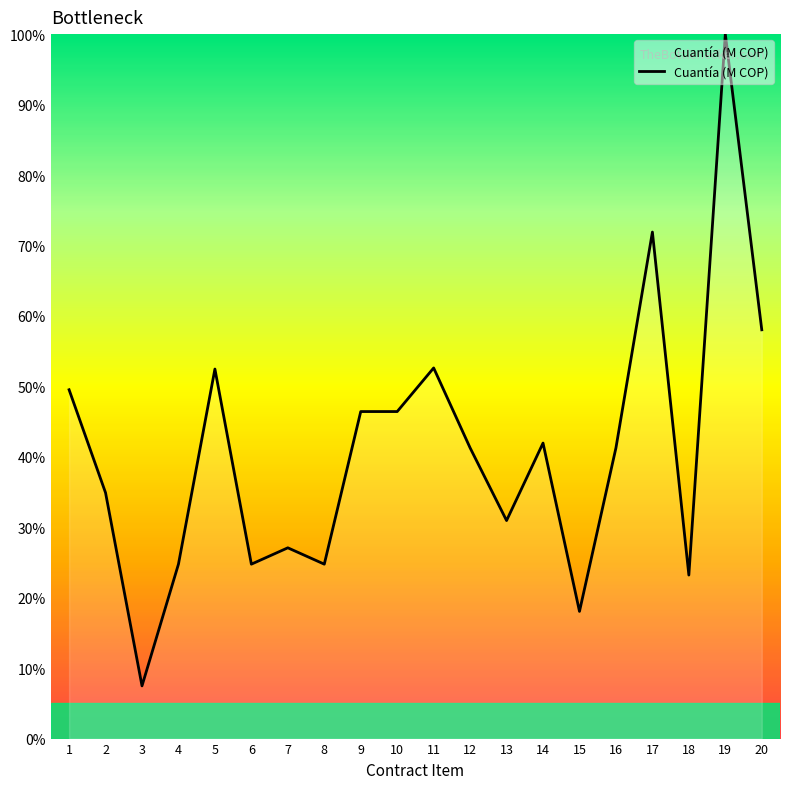

The chart shows a value of 24.8 at 6. True or false?

True